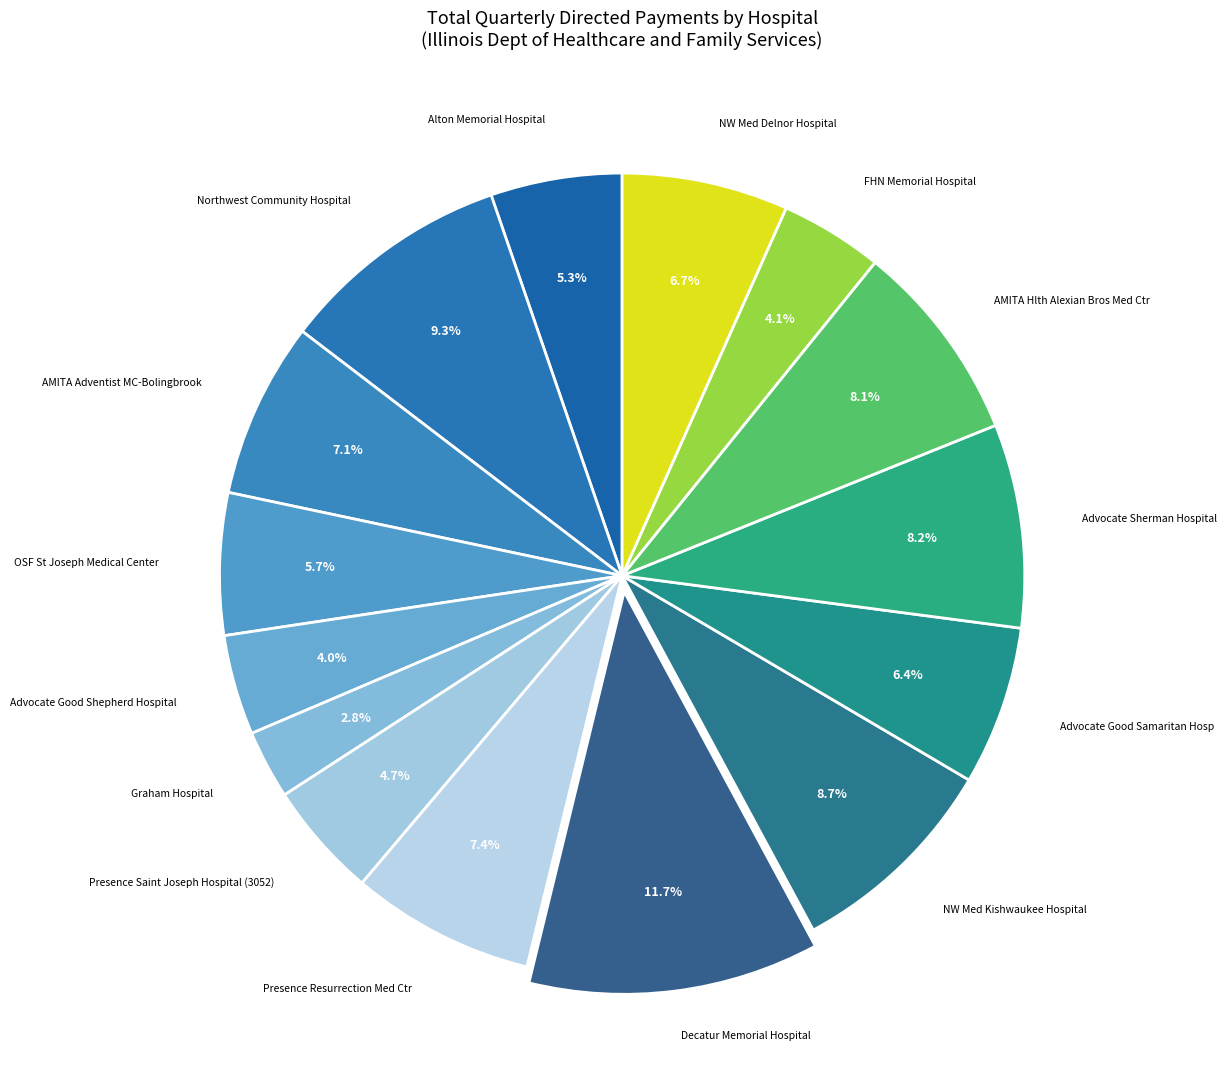

How many segments does this pie chart have?

15